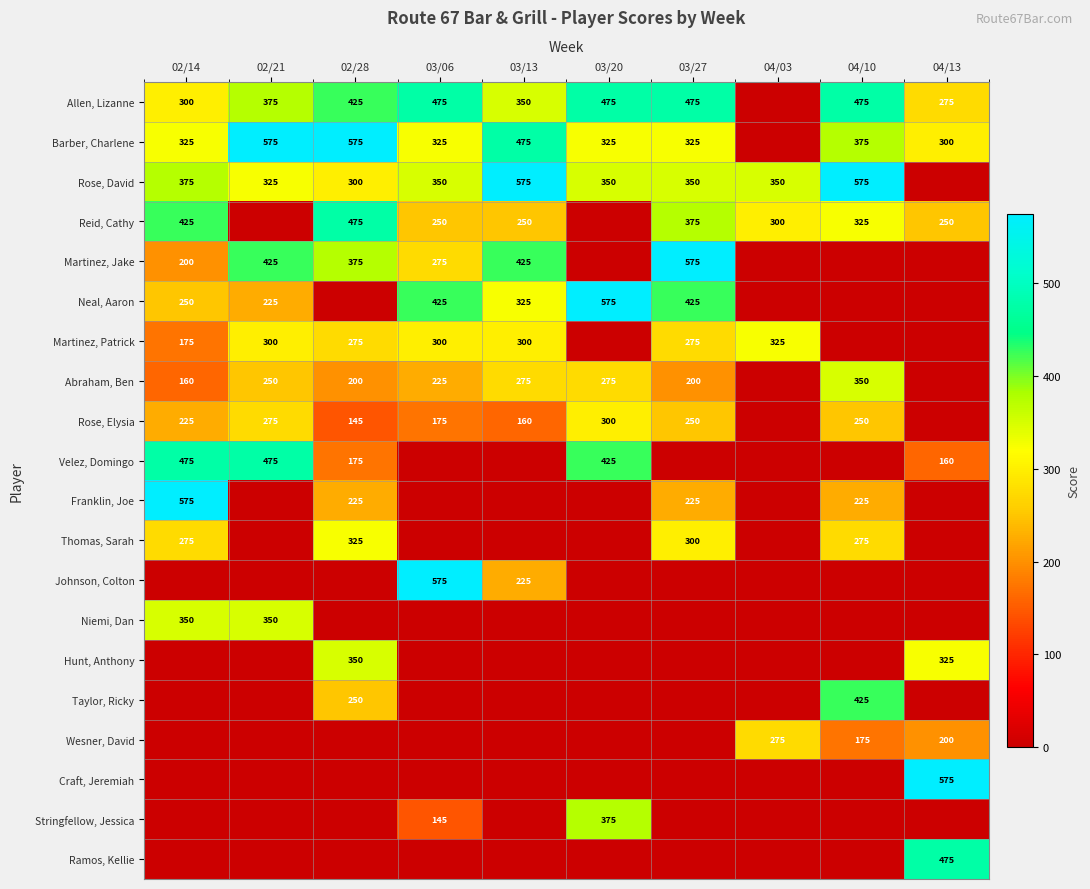

Between 03/27 and 02/28, which is larger?

03/27